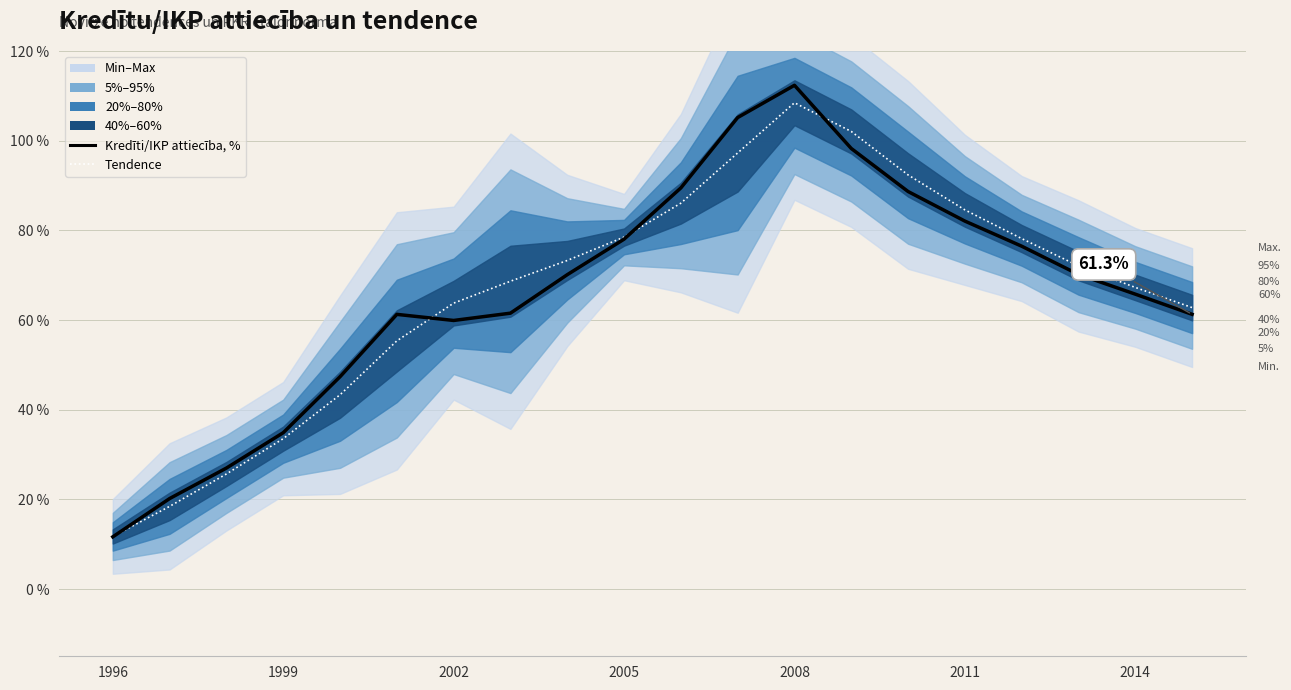

How many values in the Kredīti/IKP attiecība, % series exceed 70?

10